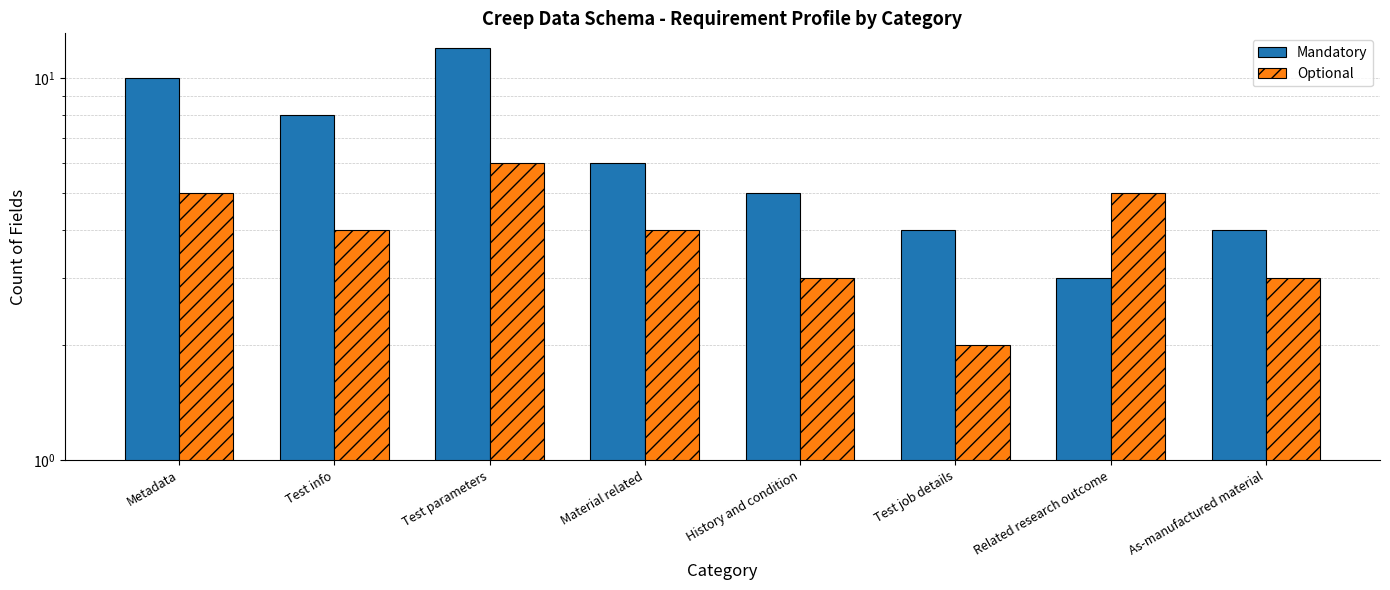

The Optional series shows 3 at Related research outcome. True or false?

False